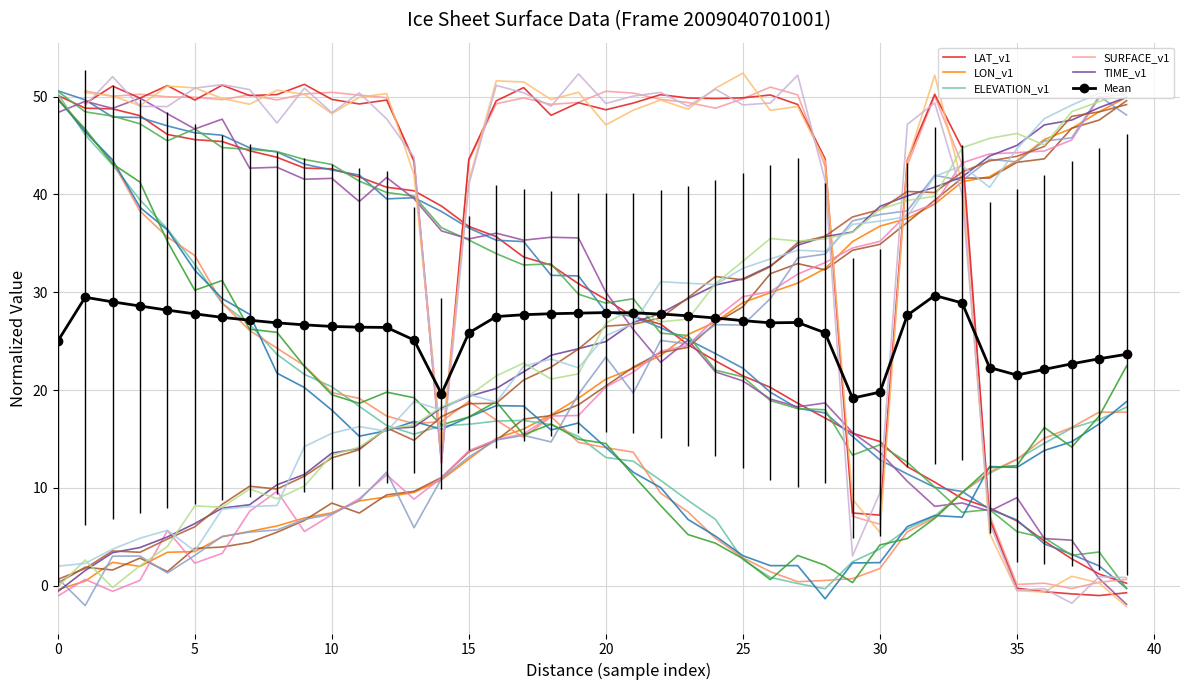

How many times do Mean and LON_v1 cross each other?

1